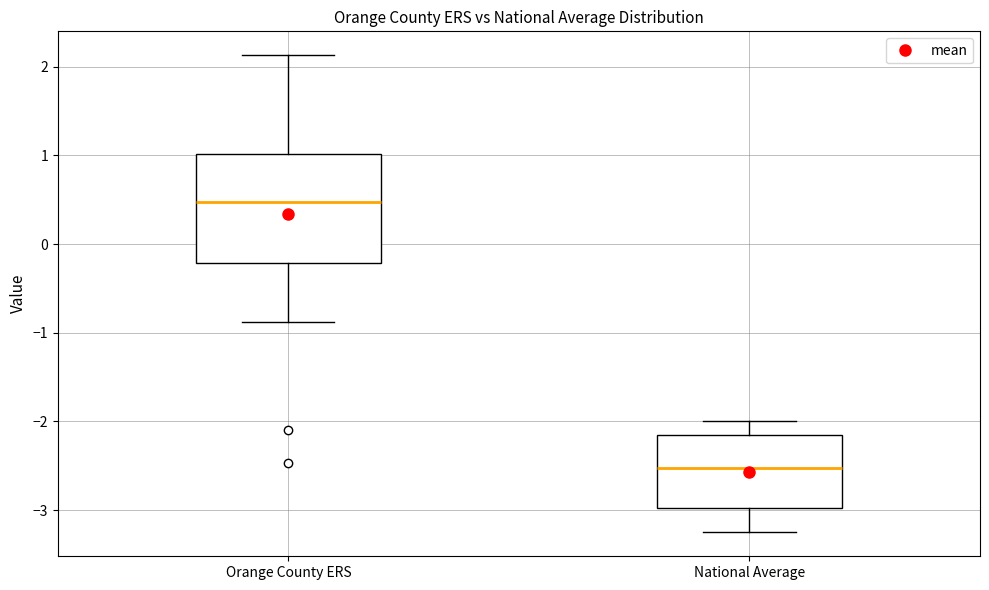

Reading left to right, transcribe this box plot: for each box, give where its median line is, the range the box spans, and where its two whiskers end, as read against the y-axis. The values are not printed on the chart, so give them approximately, as read against the axis.

Orange County ERS: median 0.5, box -0.2 to 1.0, whiskers -0.9 to 2.1
National Average: median -2.5, box -3.0 to -2.1, whiskers -3.3 to -2.0